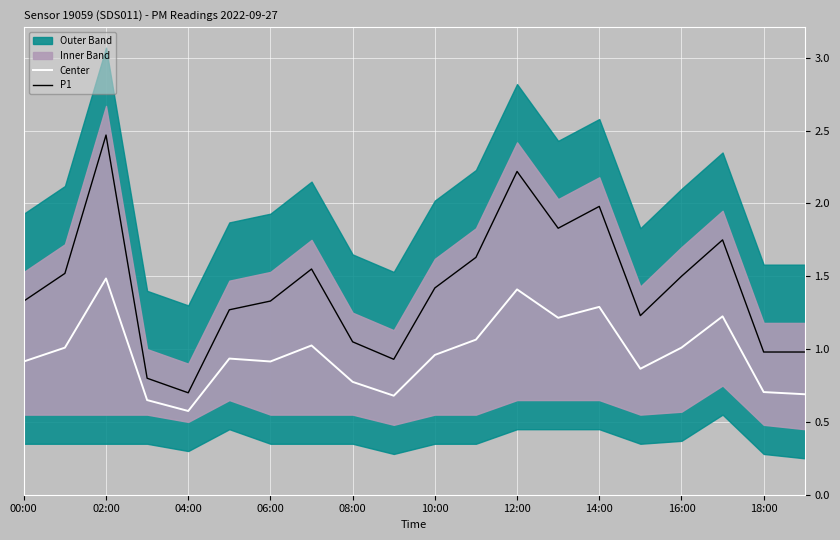

How many lines are shown in the chart?

2